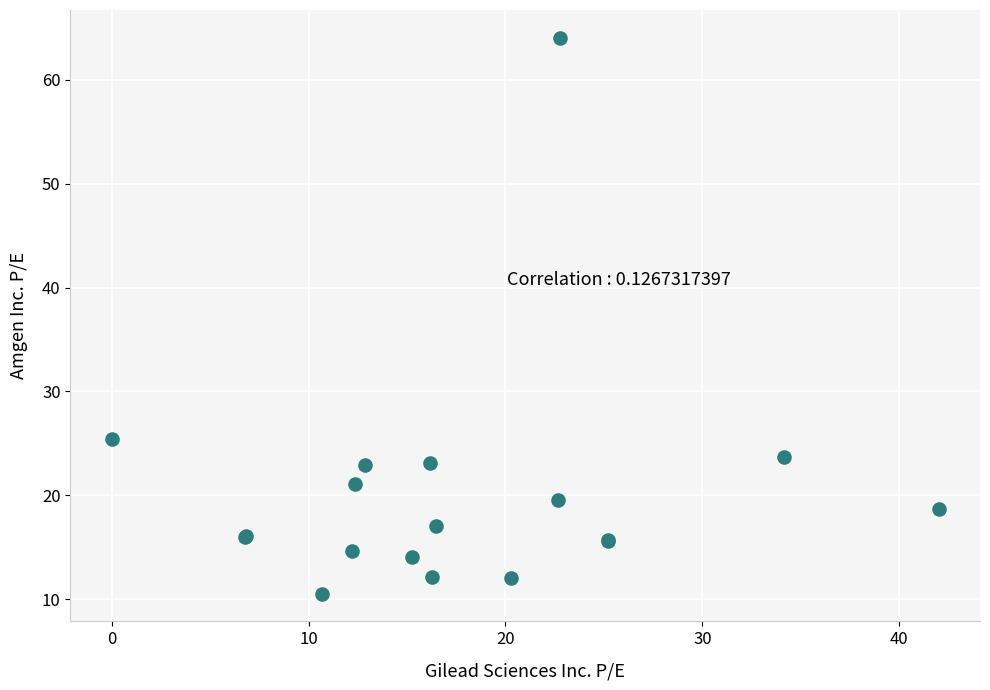

What Y value in the scatter plot is closest to 37?

25.4